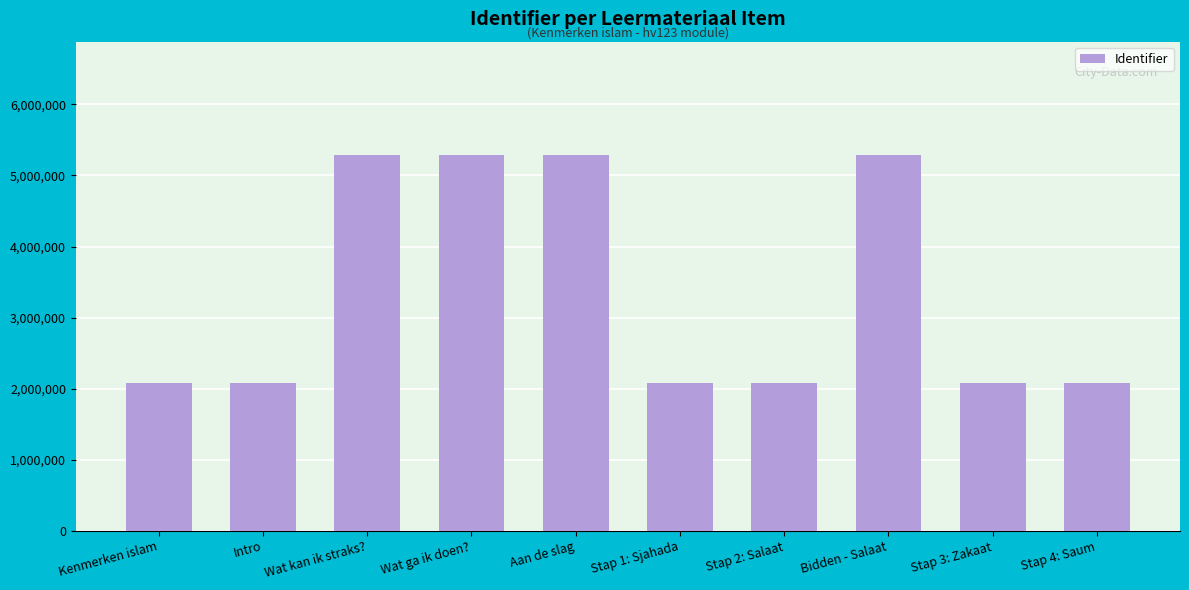

What is the difference between the maximum and minimum values?

3213340